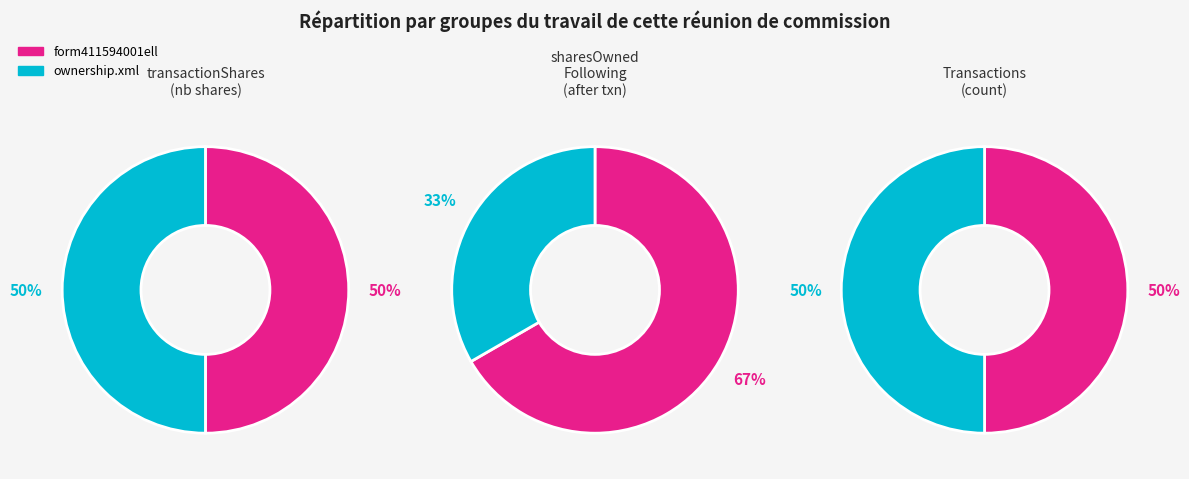

Does any single category account for the majority?

No